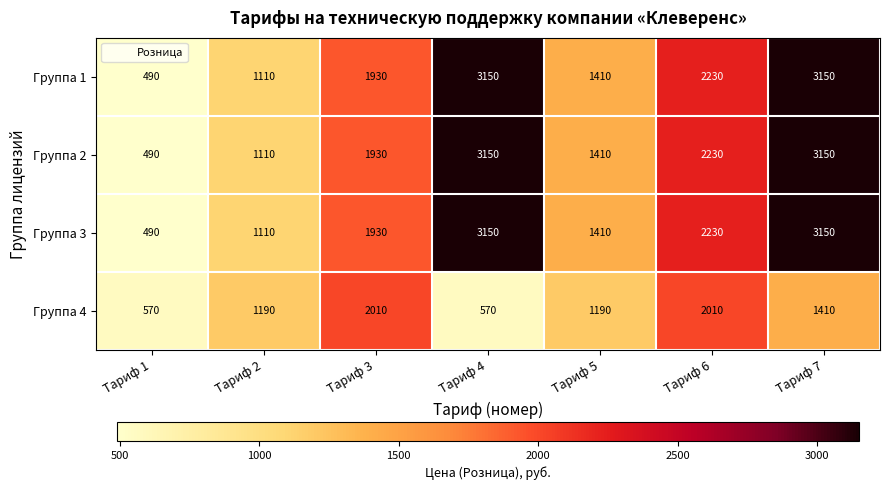

Is it true that Группа 2 equals 1410 at Тариф 5?

True